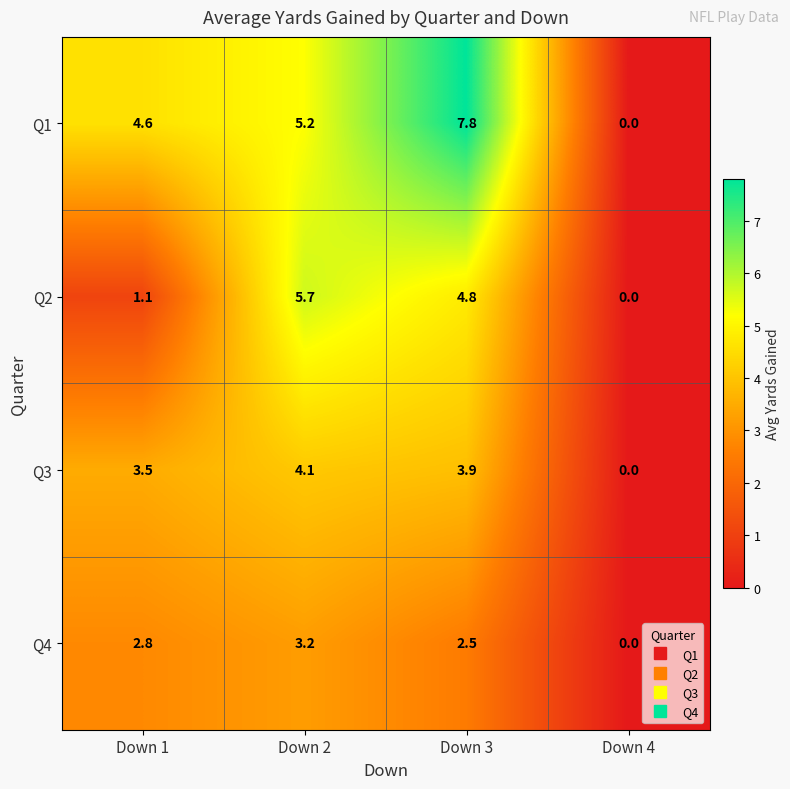

What is the average value of the Q4 series?

2.1